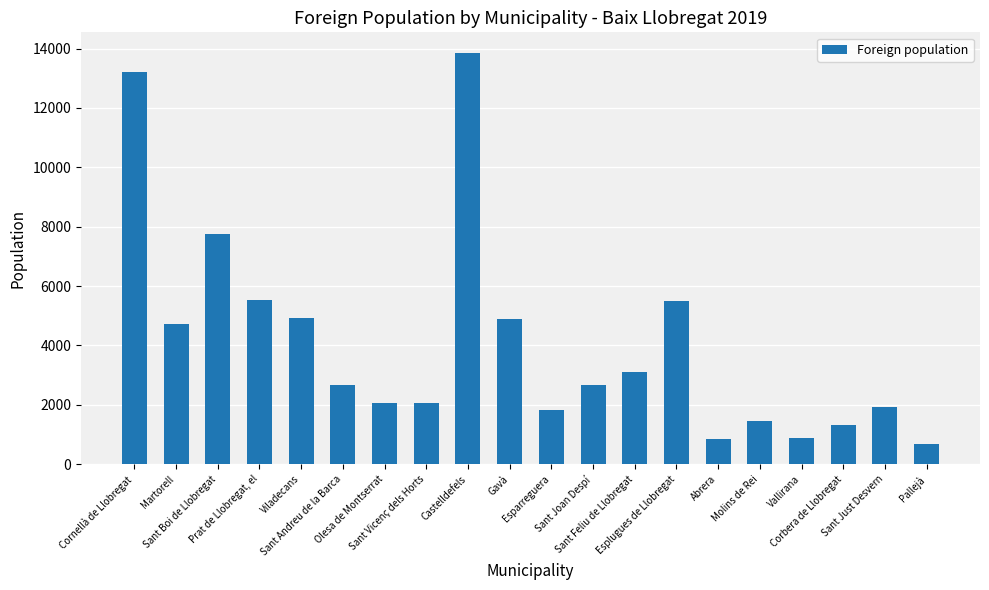

How many series are shown in this chart?

1